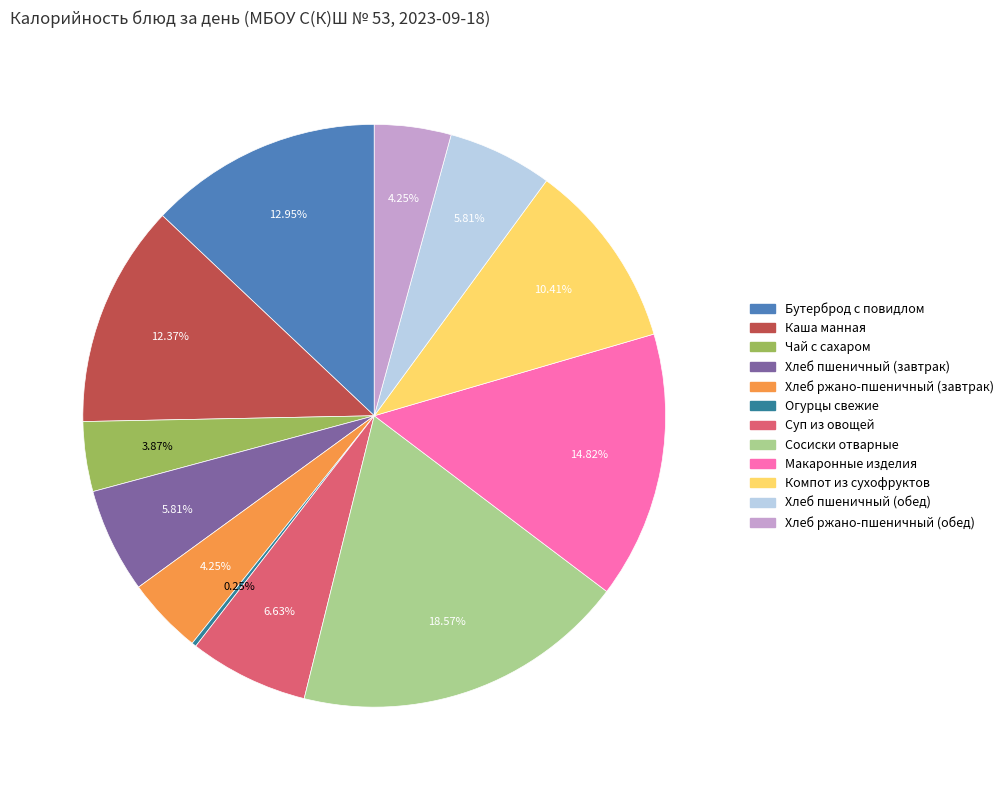

To the nearest percent, what percentage of the pie is Хлеб ржано-пшеничный (завтрак)?

4%